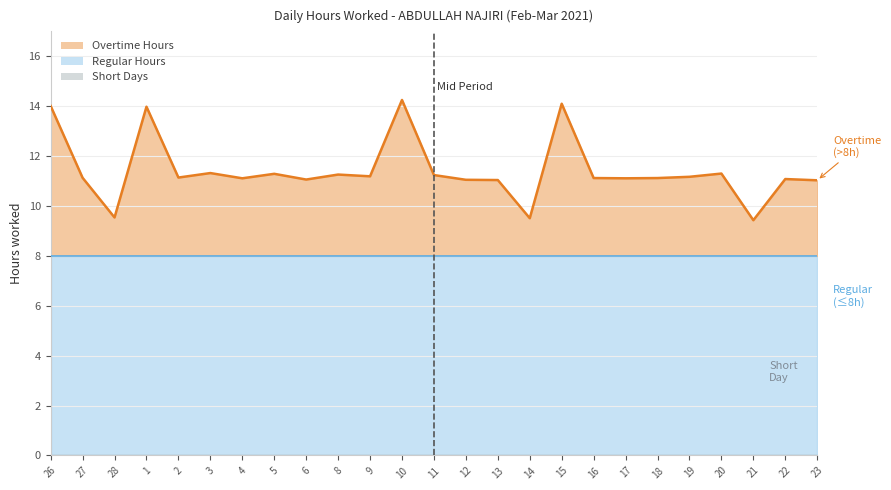

Is the value of Baseline (8h) at 16 greater than the value of Low Hours (<10) at 17?

Yes